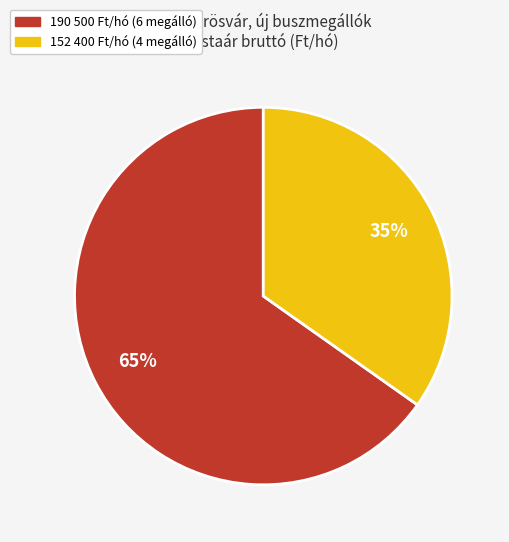

To the nearest percent, what is the difference between the largest and smallest slice percentages?

30%